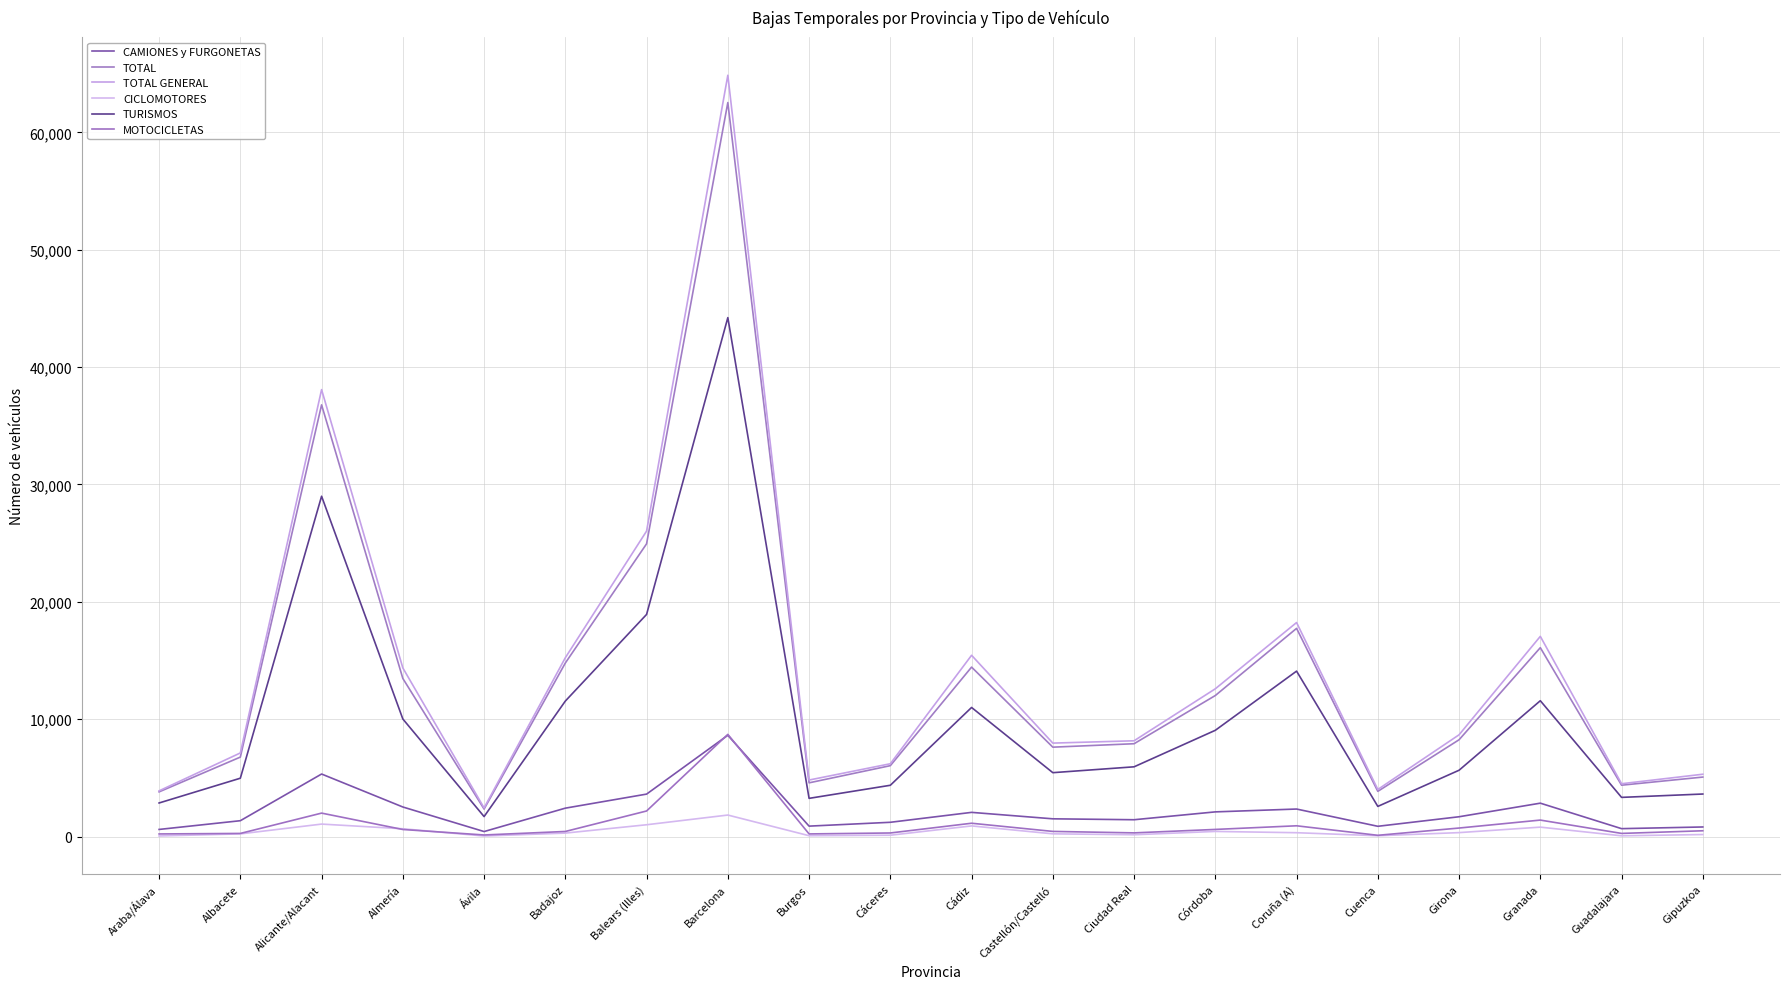

What is the label of the 10th point from the right?

Cádiz